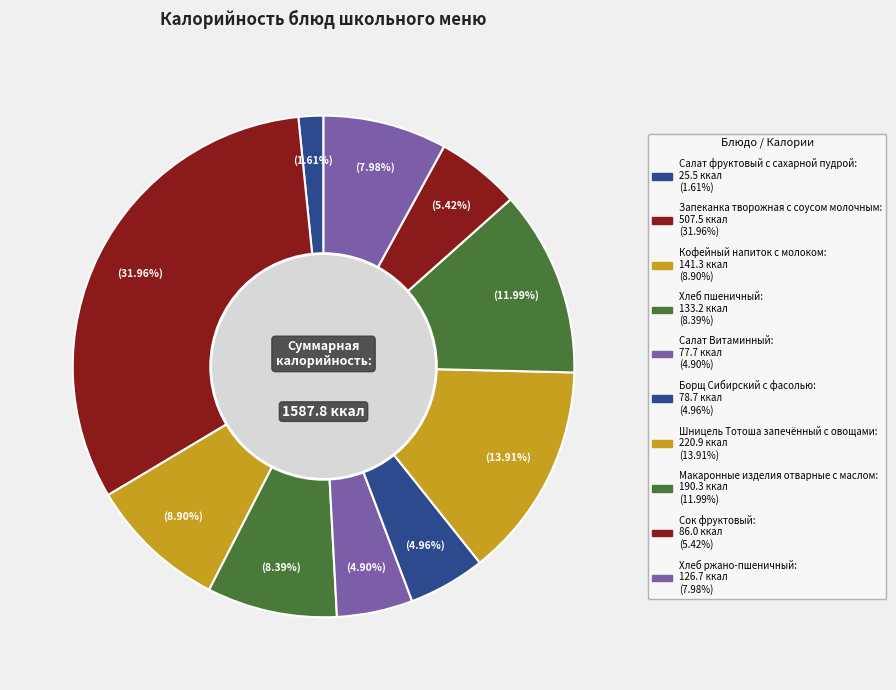

What percentage is the Хлеб пшеничный slice, to the nearest percent?

8%